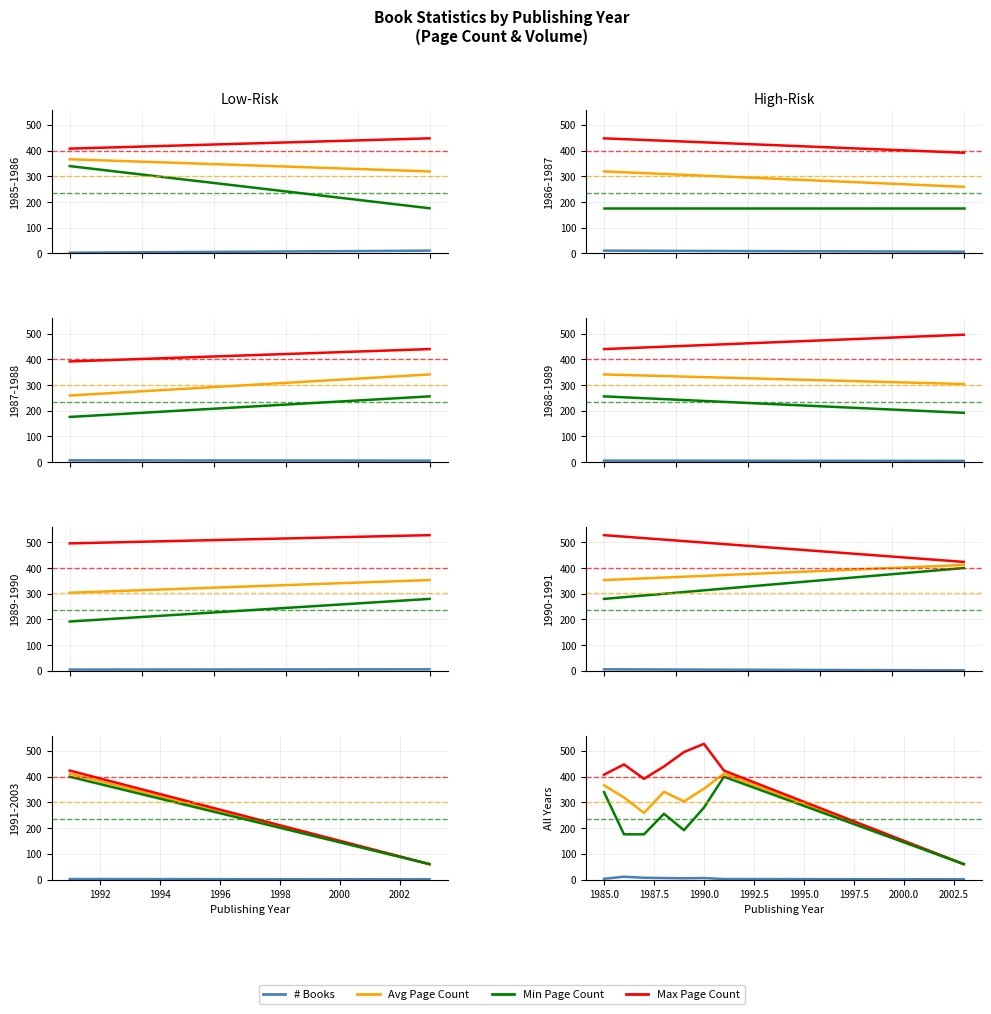

Which series has the largest total across all categories?

Max Page Count